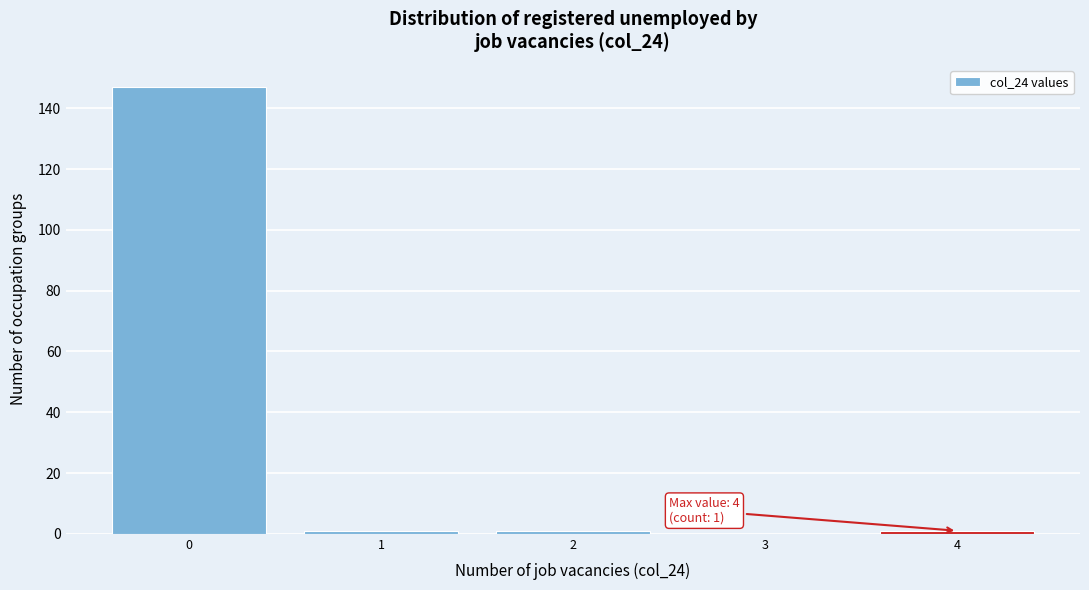

Which range on the x-axis has the tallest bar?

-0.5 to 0.5